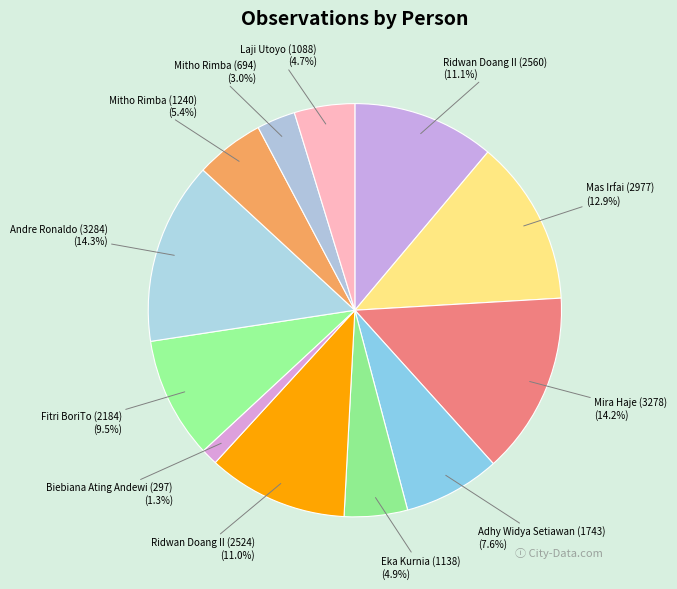

Which has a higher value, Ridwan Doang II (2524) (11.0%) or Laji Utoyo (1088) (4.7%)?

Ridwan Doang II (2524) (11.0%)